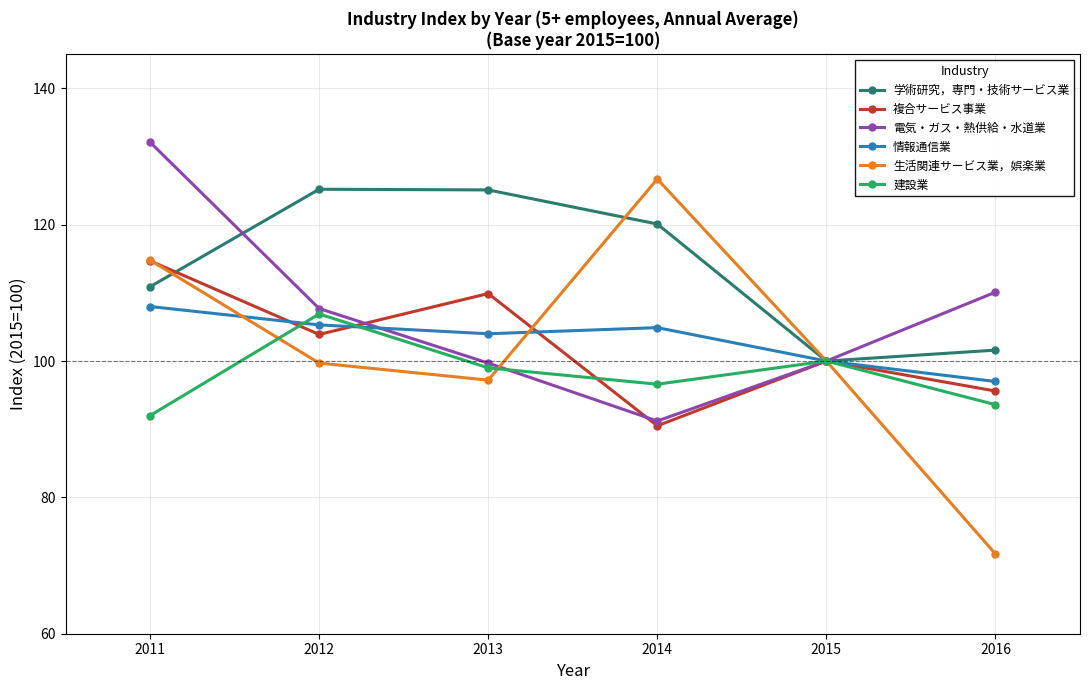

What is the difference between the maximum and minimum values in the 生活関連サービス業，娯楽業 series?

55.0